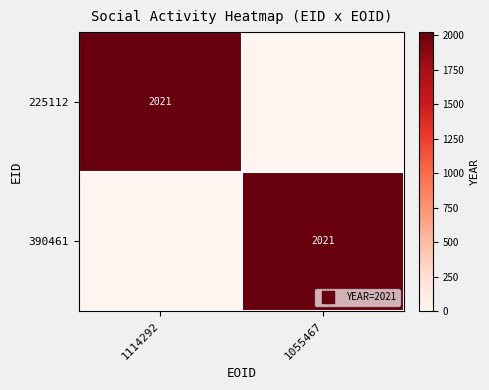

How many values in the 225112 series are below 2021?

1